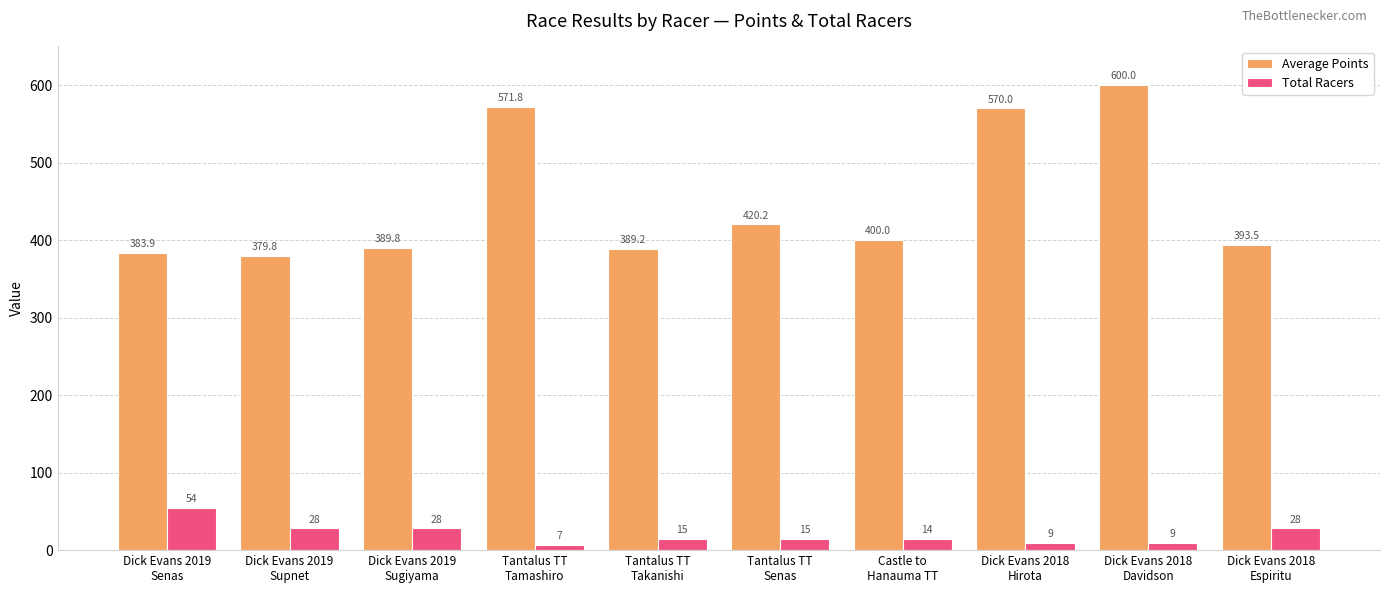

How many bars are there in total?

20